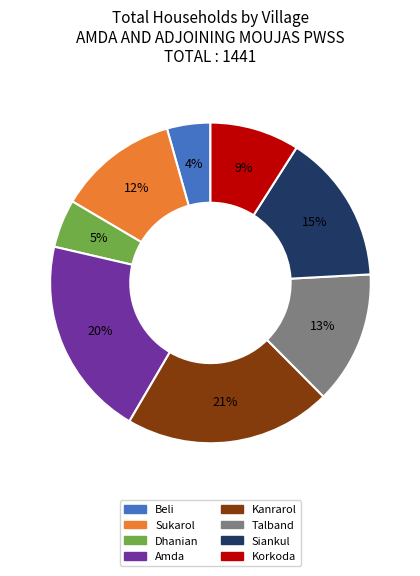

True or false: Siankul accounts for 15% of the total.

True